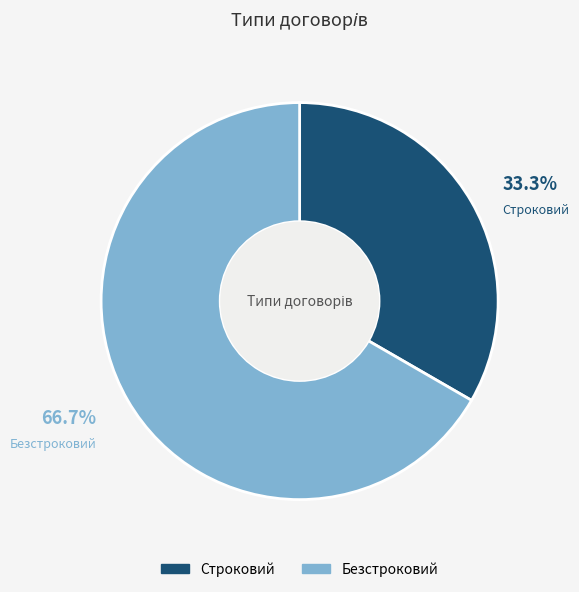

What percentage is the Строковий slice, to the nearest percent?

33%